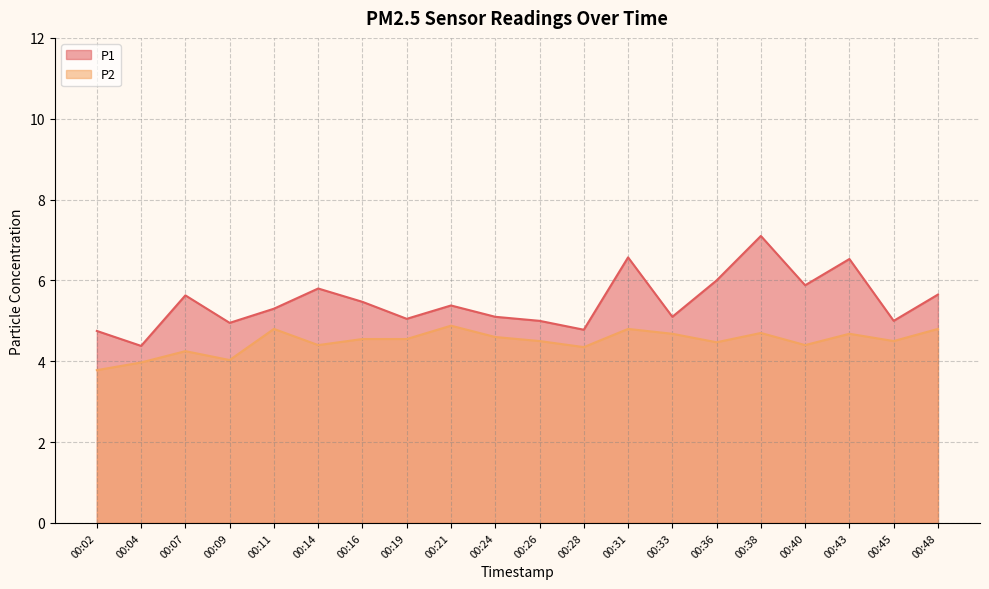

What is the difference between the second highest and minimum values in the P1 series?

2.2